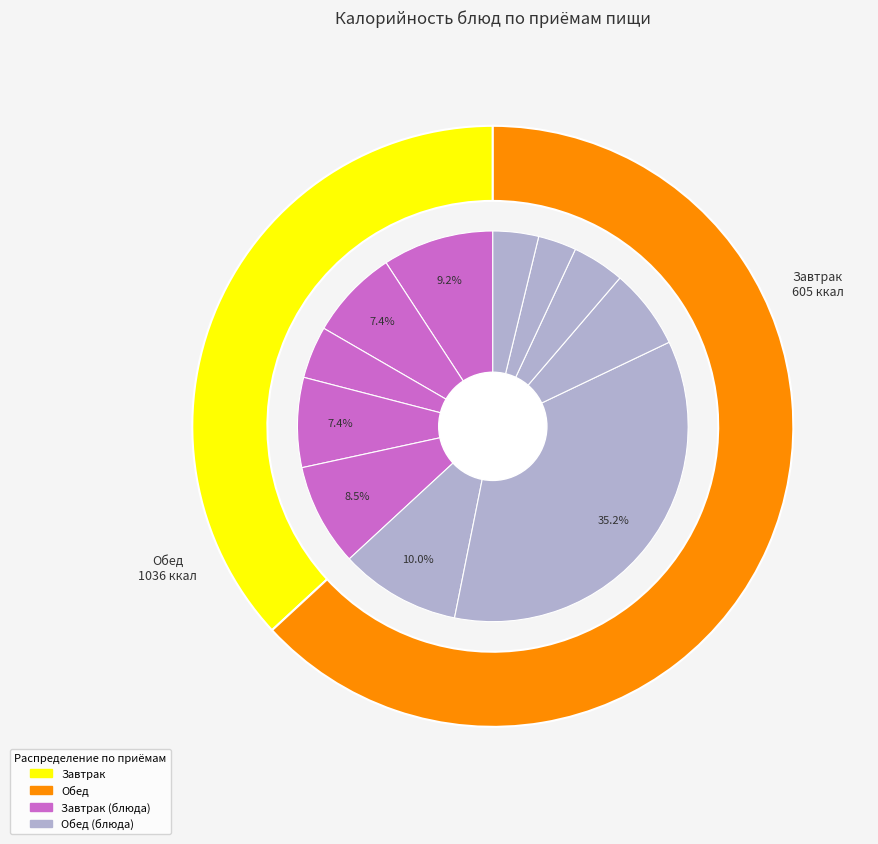

True or false: Компот из свежемороженных ягод accounts for 15% of the total.

False